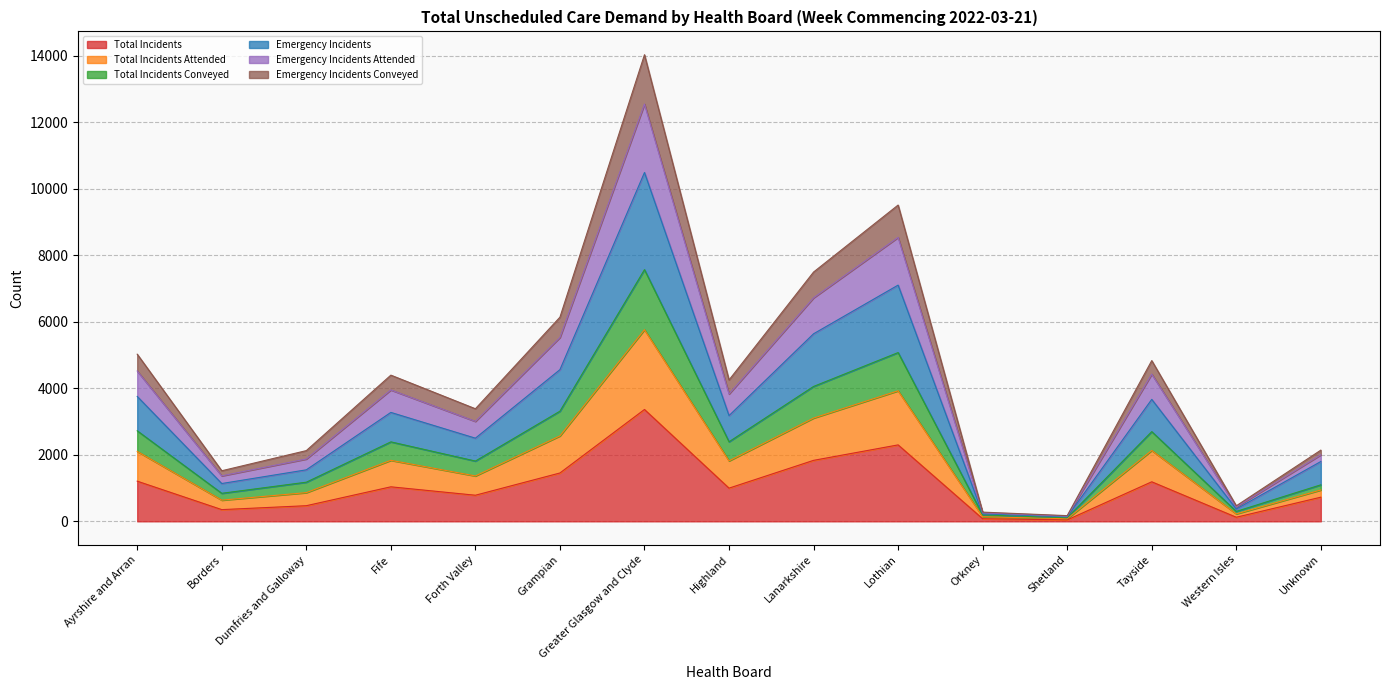

Does the chart display data point markers on the line(s)?

No